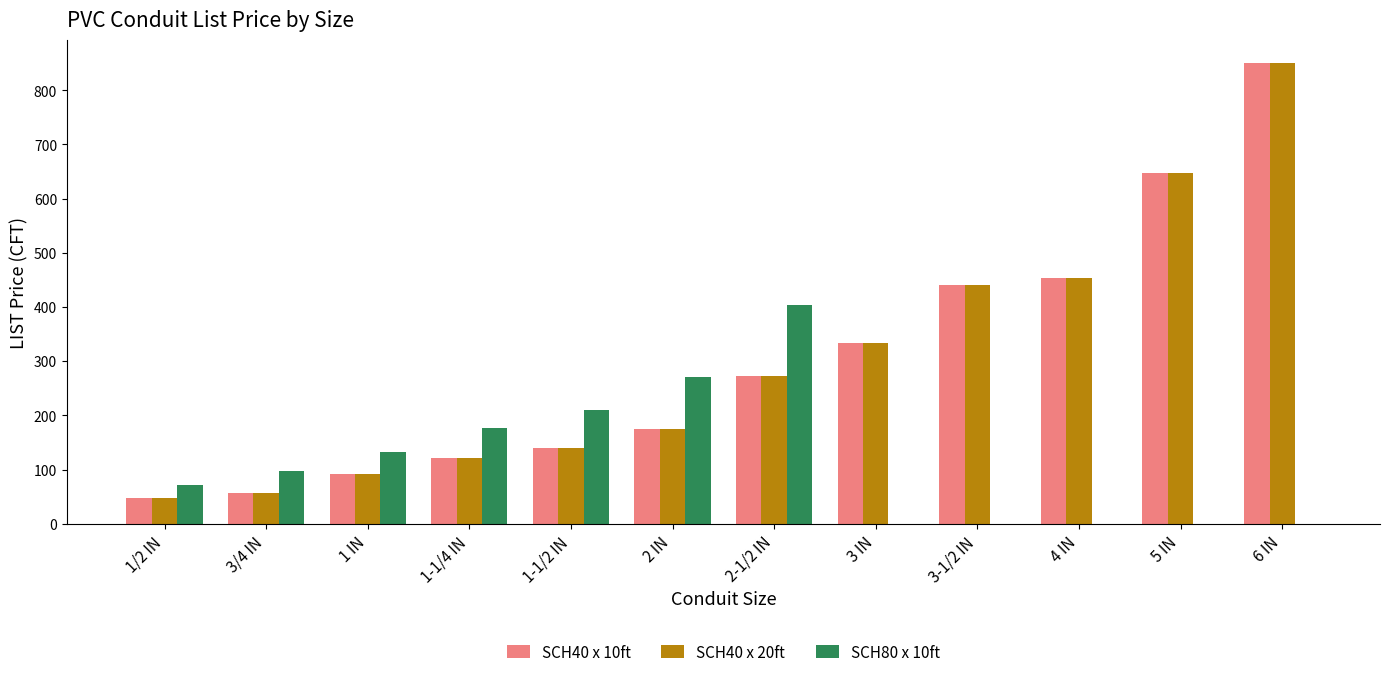

Which series changed the most between 1/2 IN and 2-1/2 IN?

SCH80 x 10ft